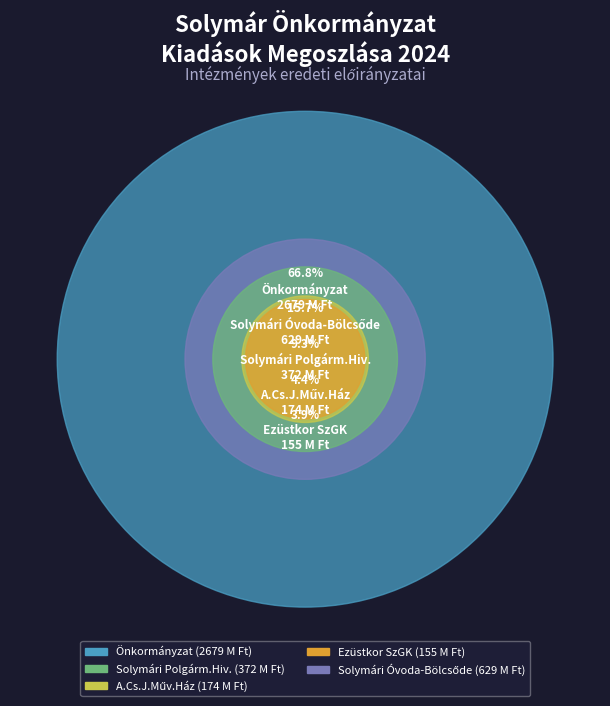

Which category has the smallest portion of the pie?

Ezüstkor SzGK